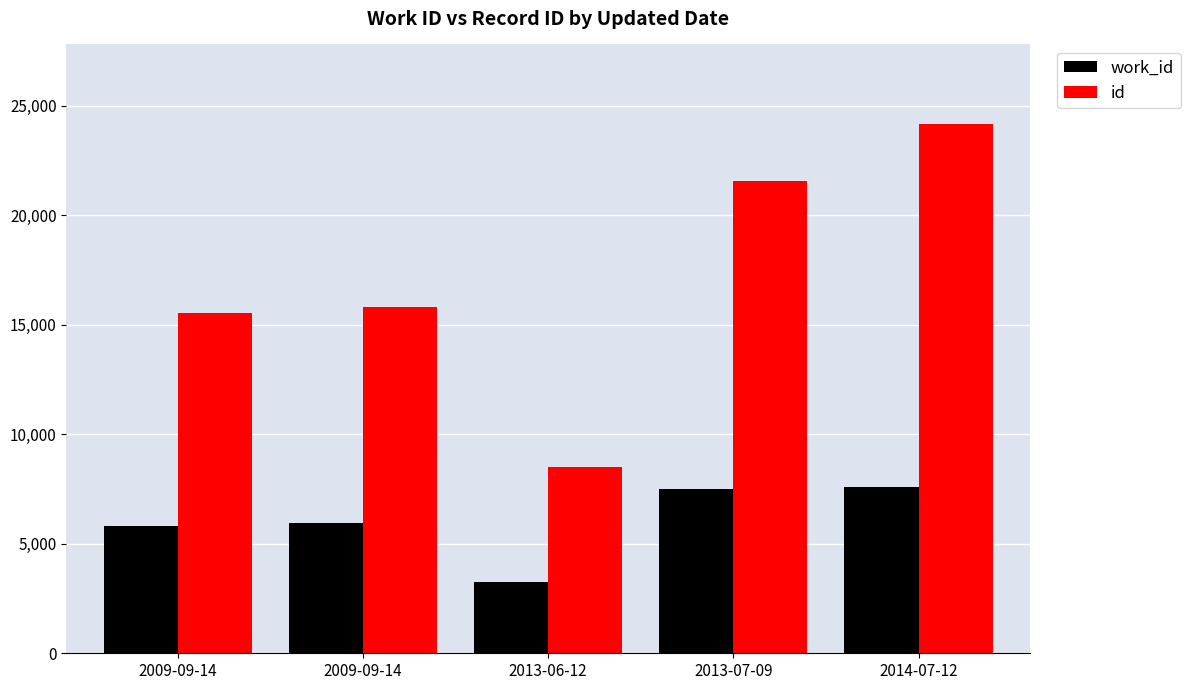

Between 2013-06-12 and 2013-07-09, which series saw the biggest shift?

id